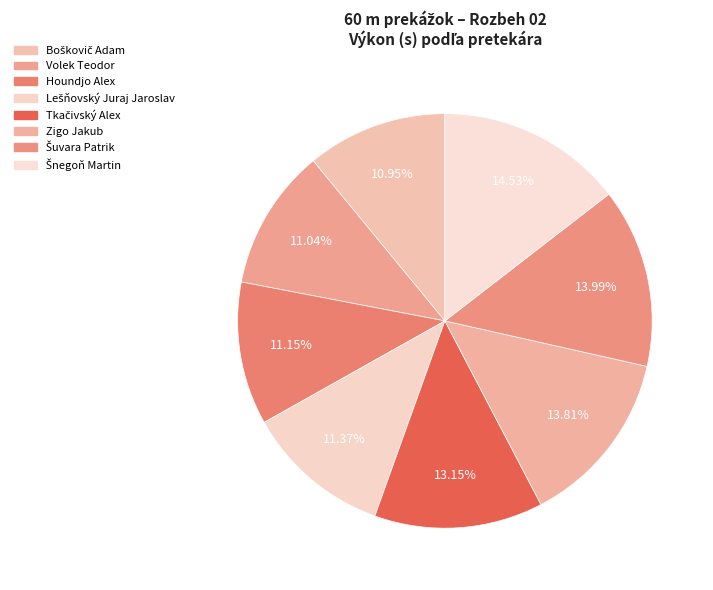

Does any single category account for the majority?

No